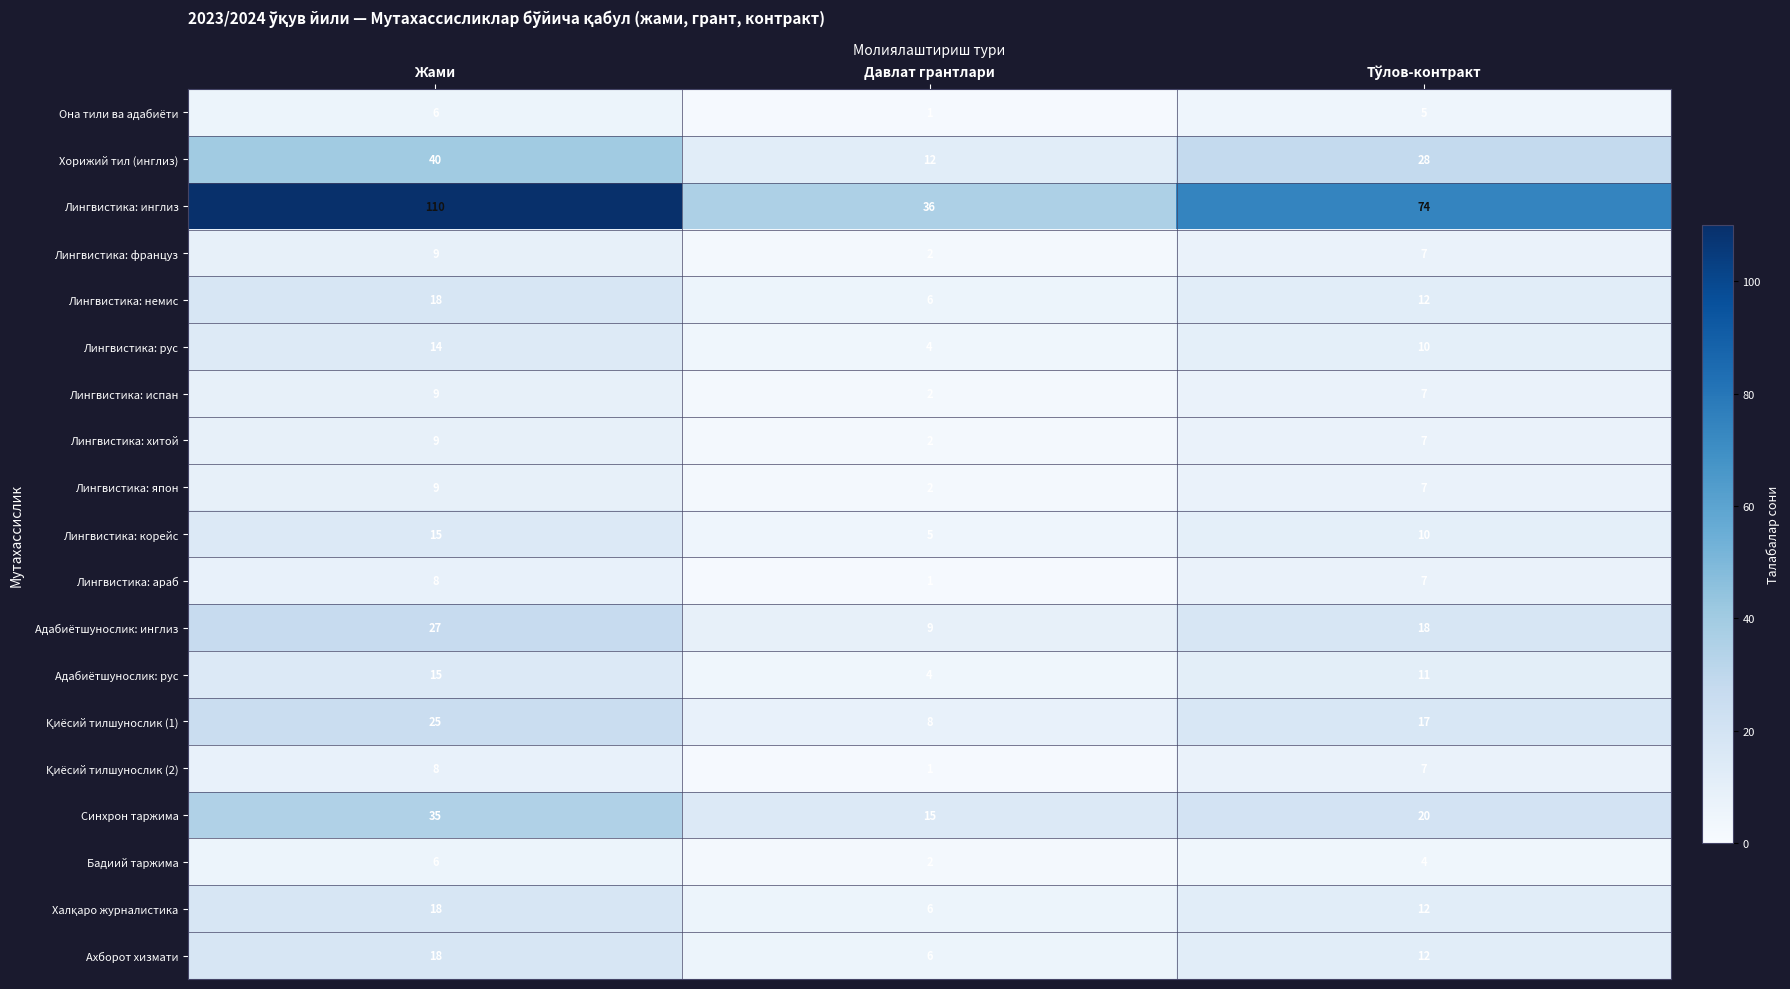

Which category has the highest value in the Лингвистика: инглиз series?

Жами